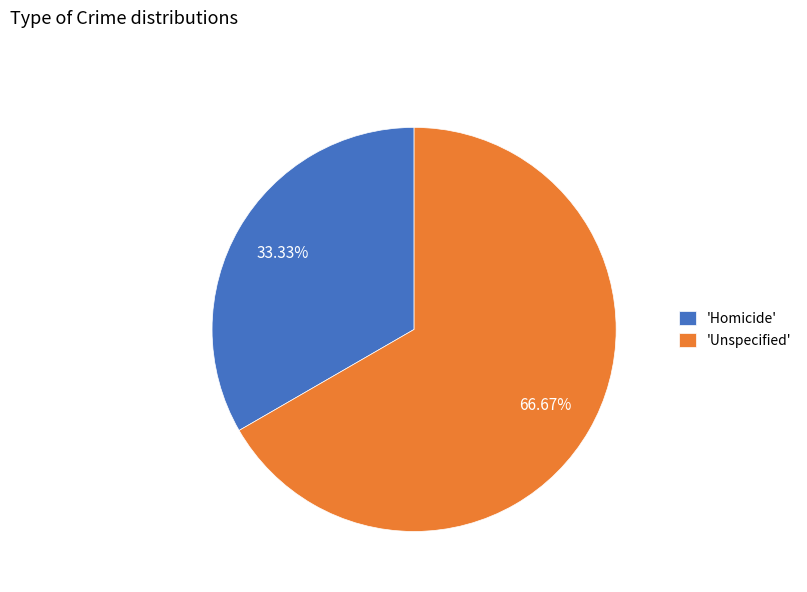

Rank the categories by value from lowest to highest.

'Homicide', 'Unspecified'